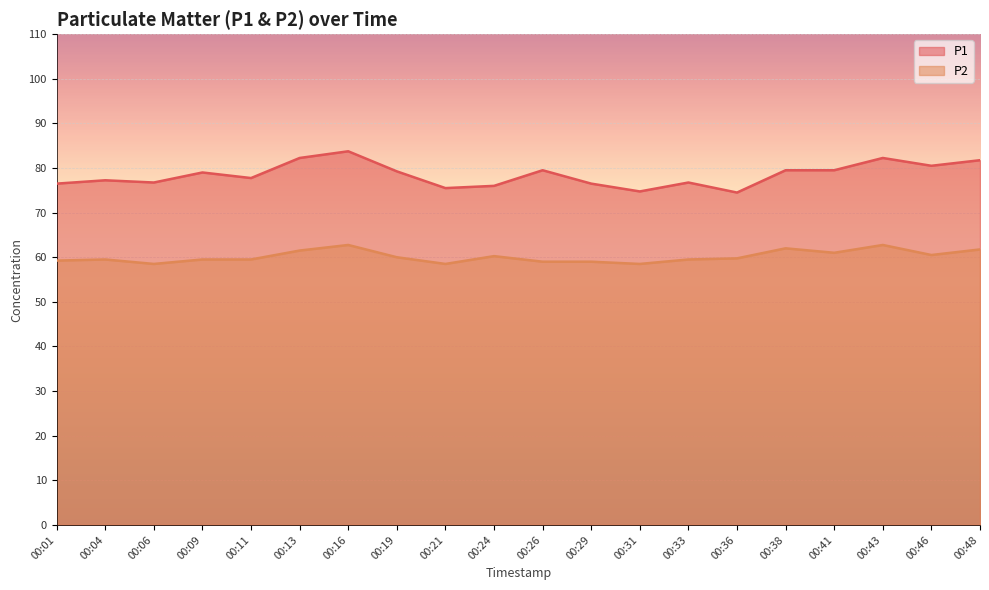

What value does the P1 series have at 00:13?

82.2